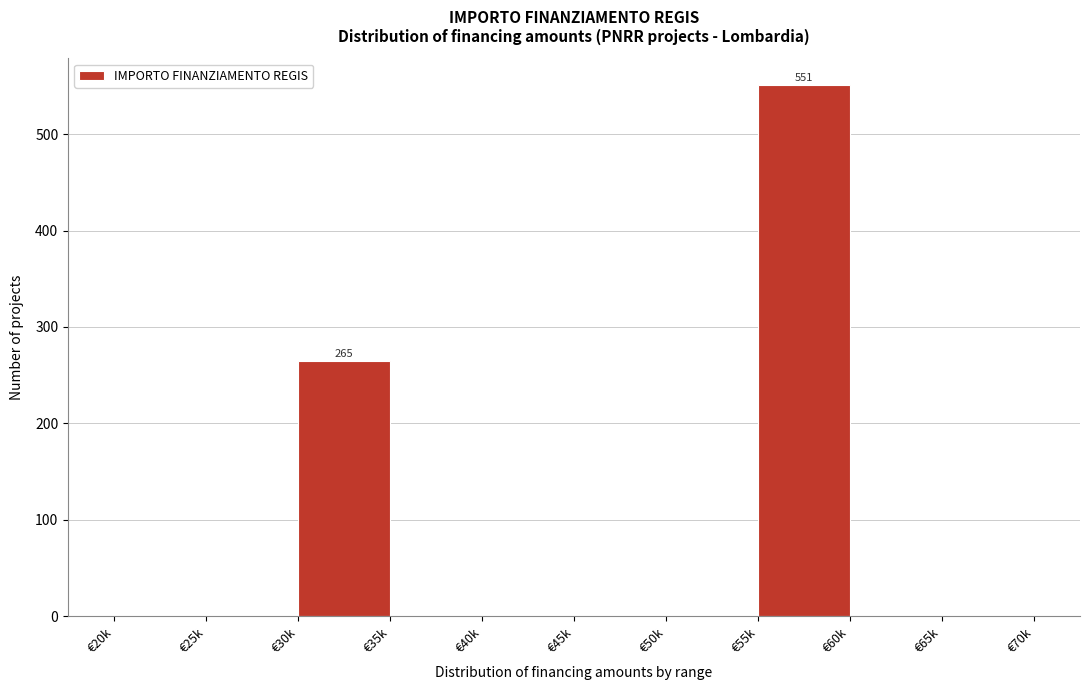

Reading left to right, what are all the values shown in this chart?

€20k=0	€25k=0	€30k=265	€35k=0	€40k=0	€45k=0	€50k=0	€55k=551	€60k=0	€65k=0